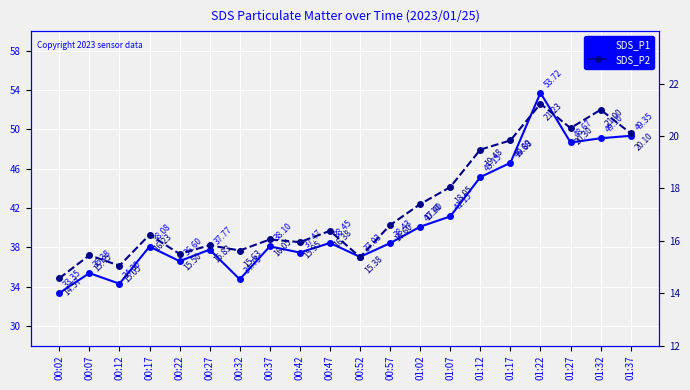

What position from the left is 01:07?

14